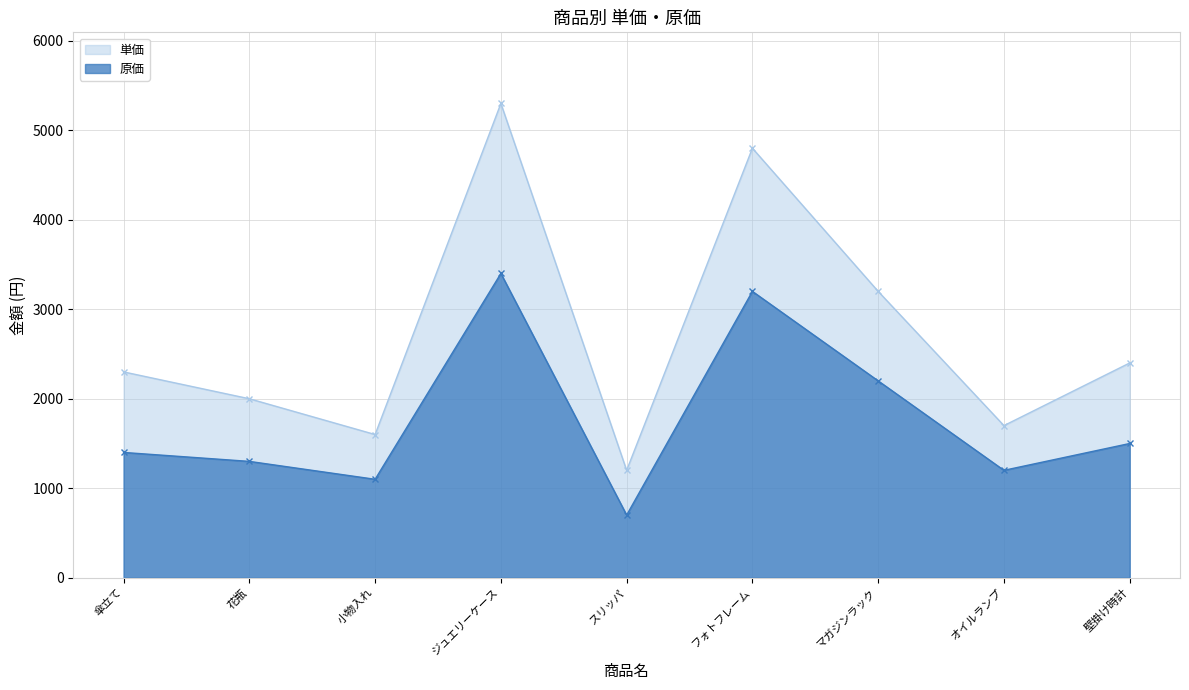

Which series has the largest total across all categories?

単価